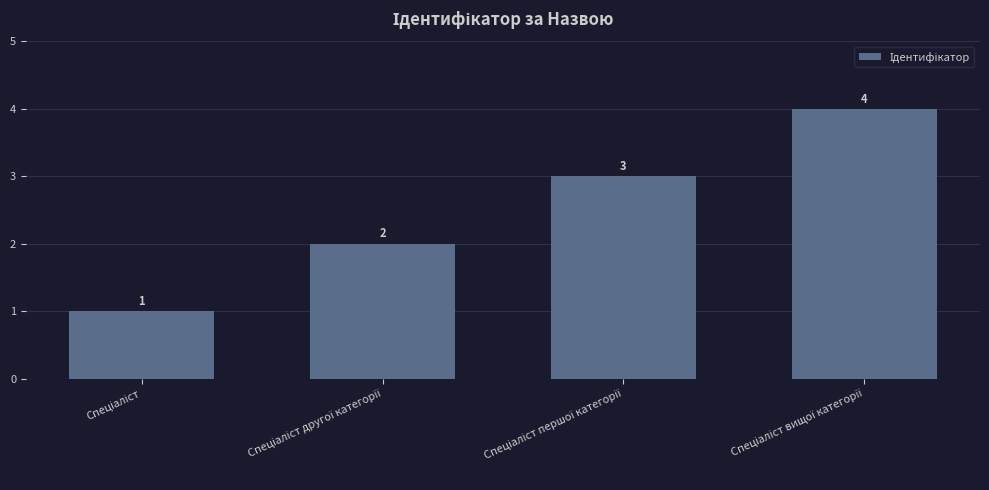

What is the difference between the maximum and minimum values?

3